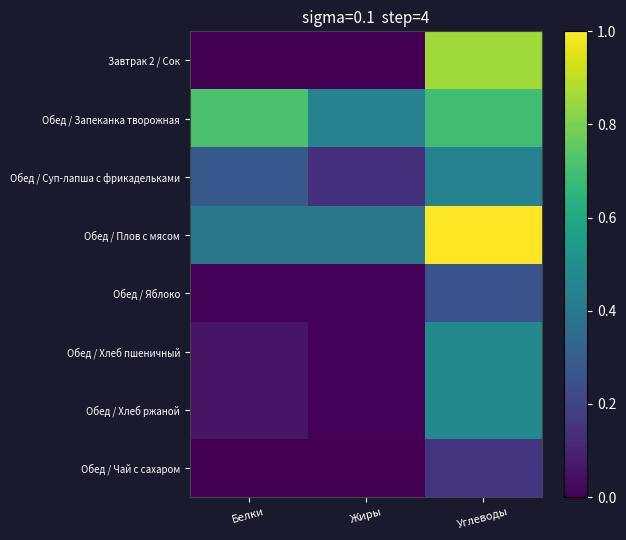

Count the number of data series in this chart.

8